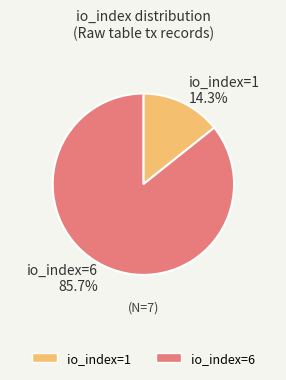

Combined, do io_index=1 and io_index=6 account for over 50%?

Yes